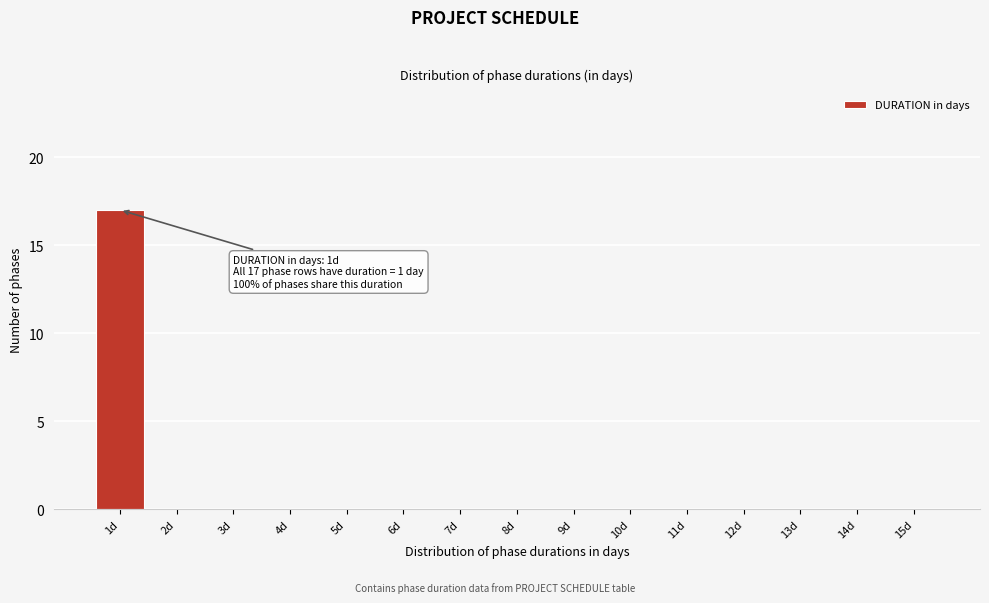

Reading left to right, transcribe all the data shown in this chart.

1d=17	2d=0	3d=0	4d=0	5d=0	6d=0	7d=0	8d=0	9d=0	10d=0	11d=0	12d=0	13d=0	14d=0	15d=0